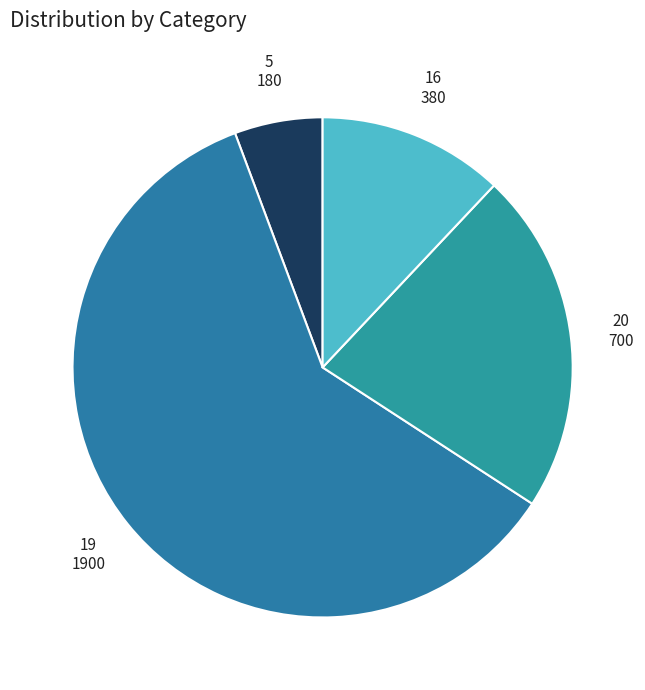

How many slices are in this pie chart?

4